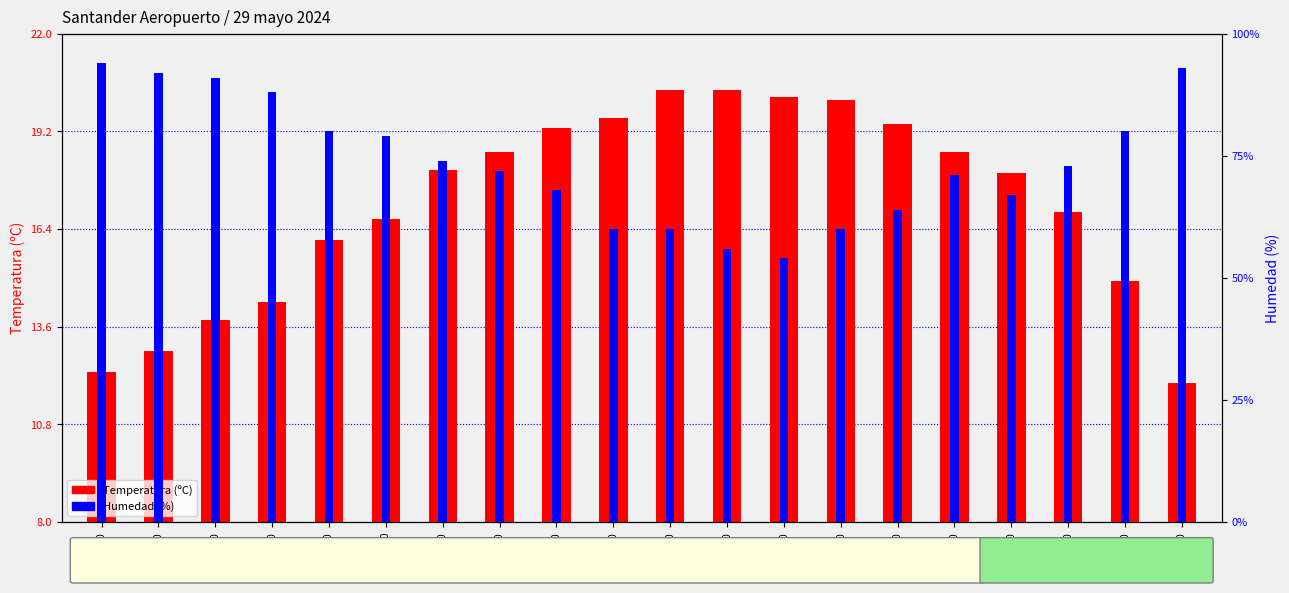

List the series in order of their peak value, lowest first.

Temperatura (ºC), Humedad (%)